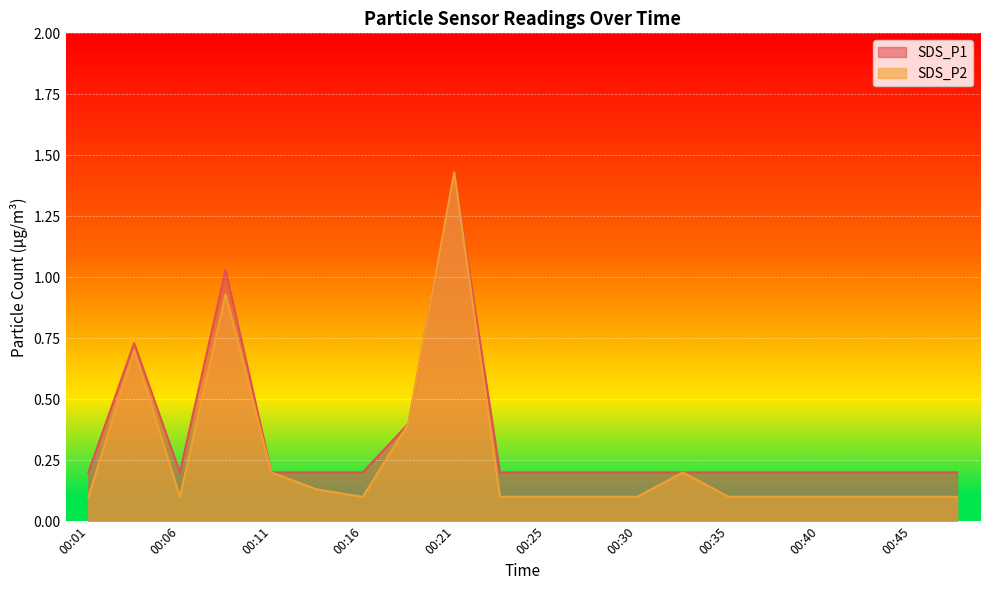

What is the value of the SDS_P1 point at the 7th from the left?

0.2